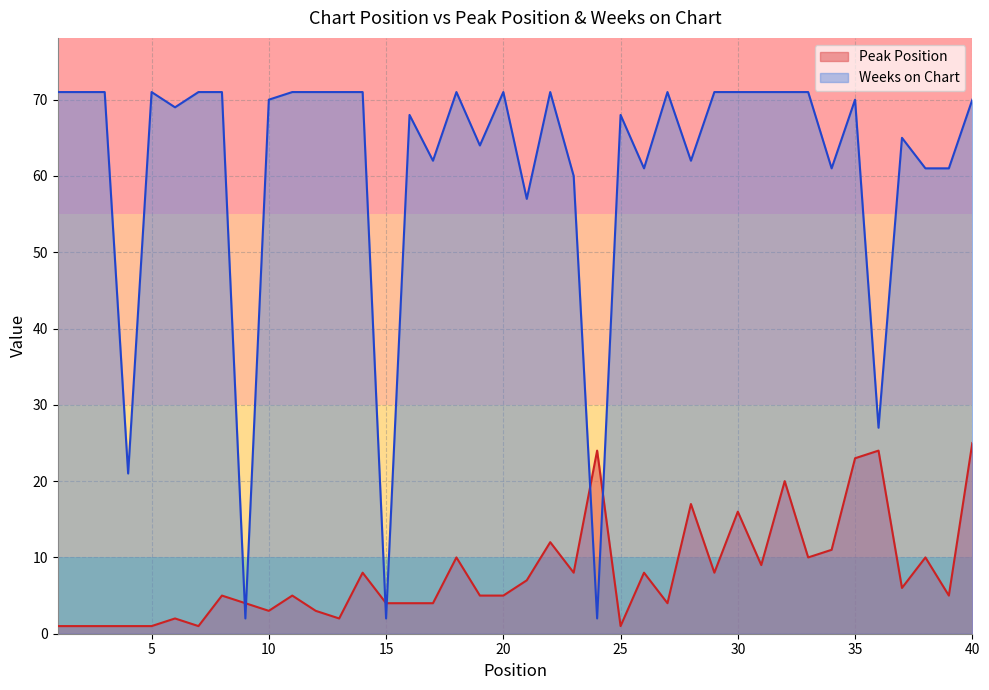

Does the chart have visible grid lines?

Yes